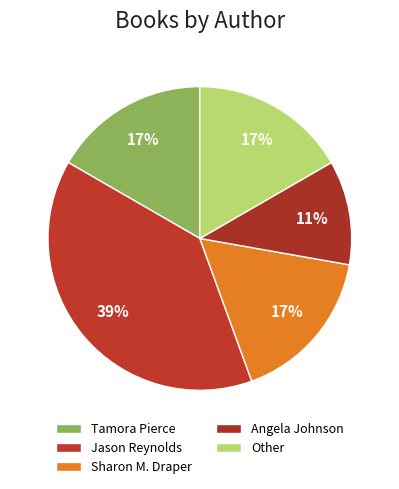

How many slices are in this pie chart?

5